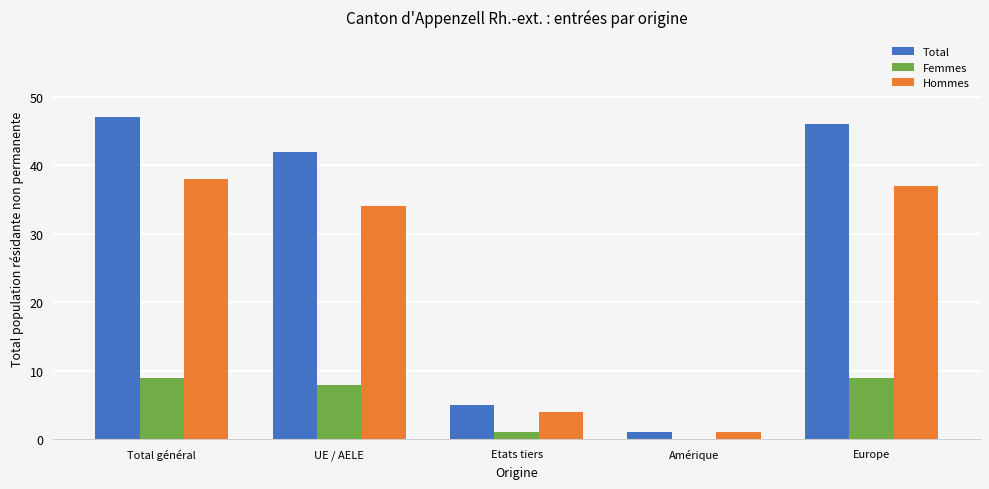

The Hommes series shows 52 at Total général. True or false?

False